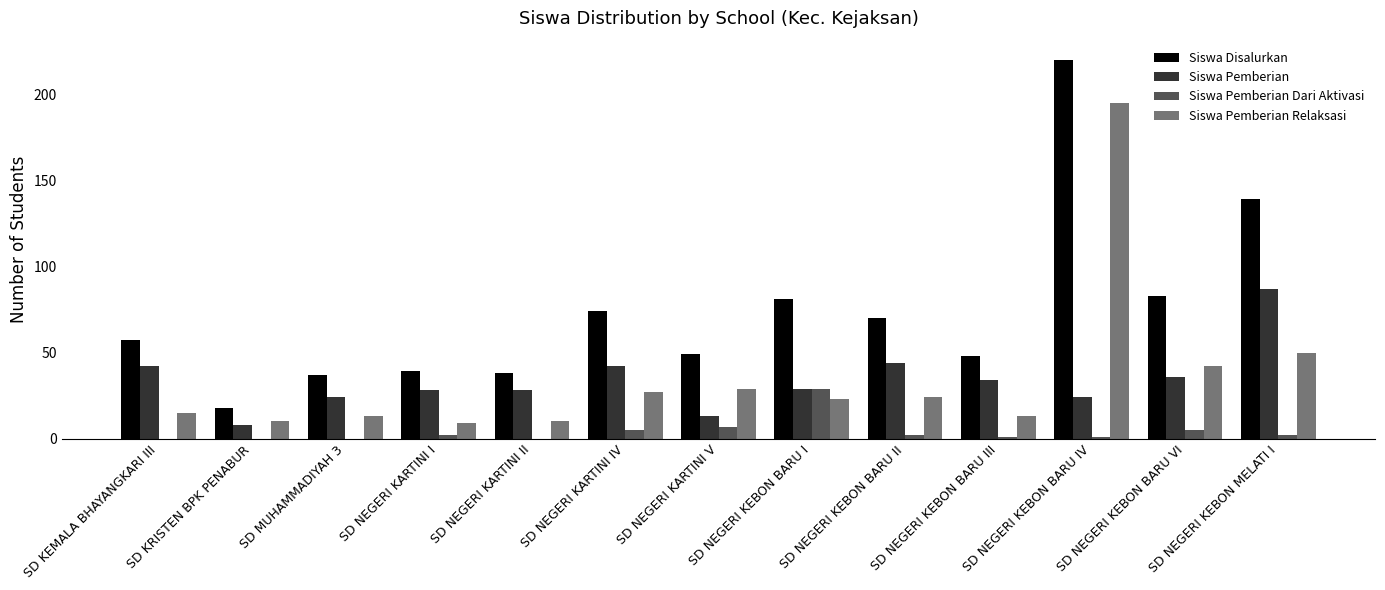

The Siswa Pemberian Relaksasi series shows 298 at SD NEGERI KEBON BARU IV. True or false?

False